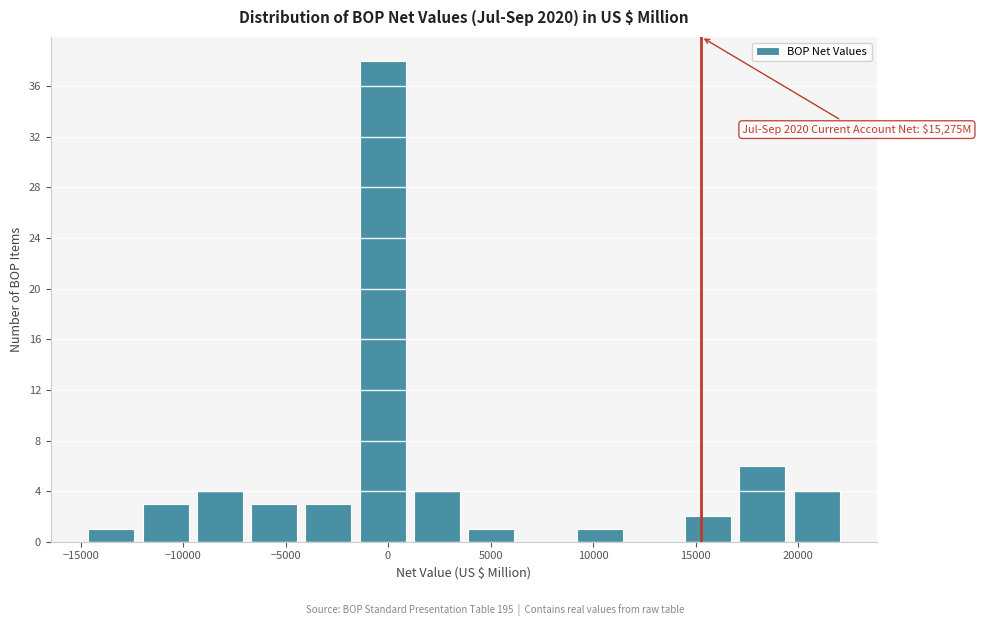

Over which range of the x-axis is the bar tallest?

-1500 to 1000